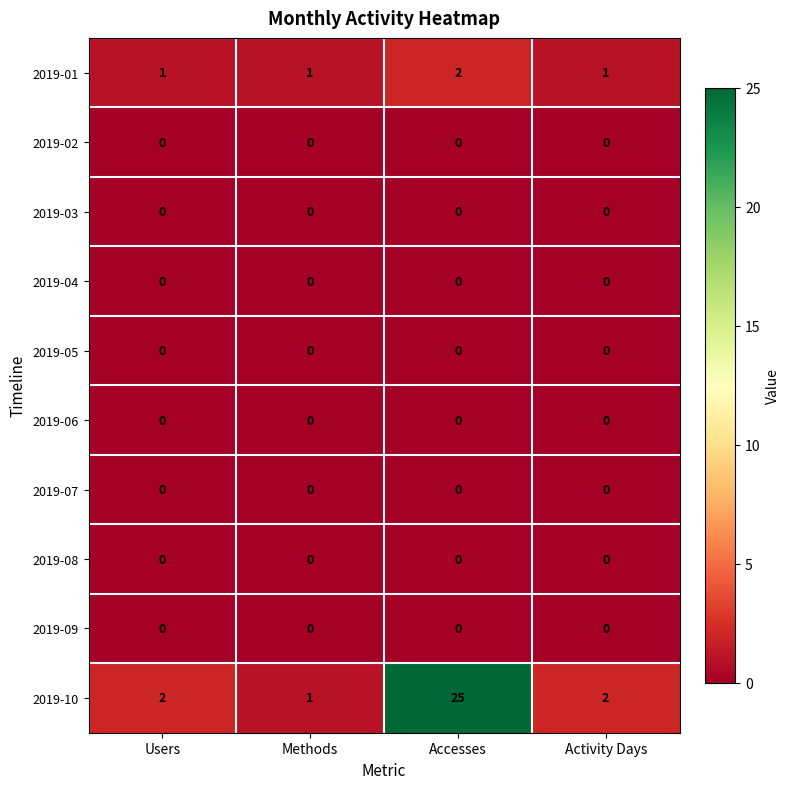

Is it true that 2019-10 equals 3 at Activity Days?

False